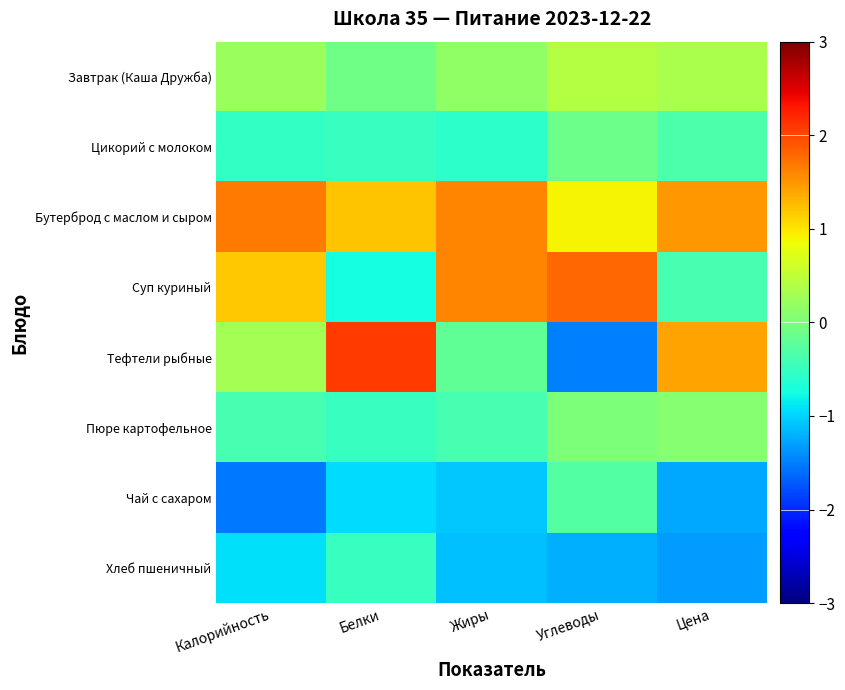

Which category has the highest value across all series?

Белки